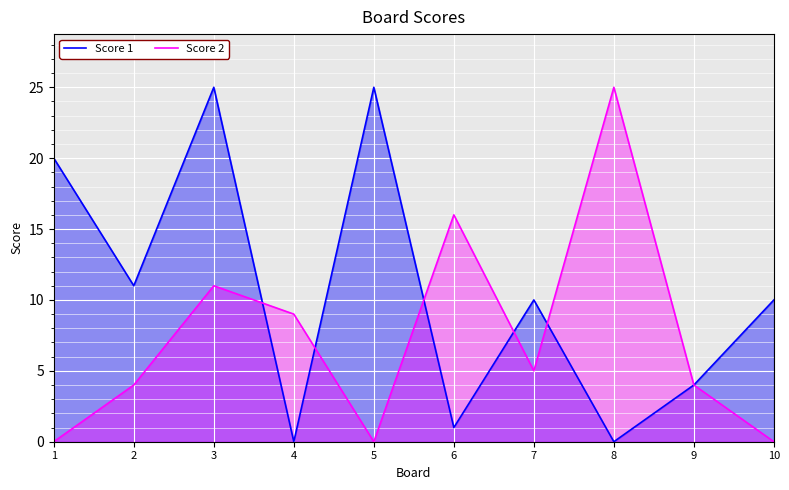

Reading left to right, transcribe all the data shown in this chart.

Score 1: 1=20	2=11	3=25	4=0	5=25	6=1	7=10	8=0	9=4	10=10
Score 2: 1=0	2=4	3=11	4=9	5=0	6=16	7=5	8=25	9=4	10=0